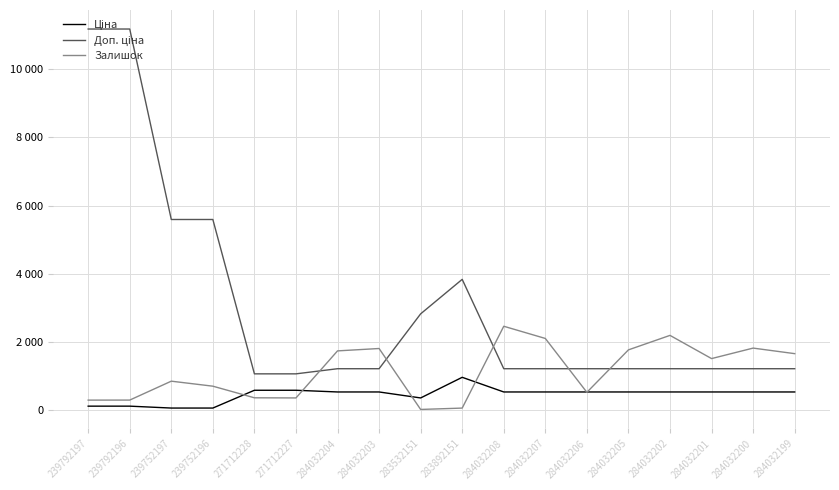

Does the chart have visible grid lines?

Yes